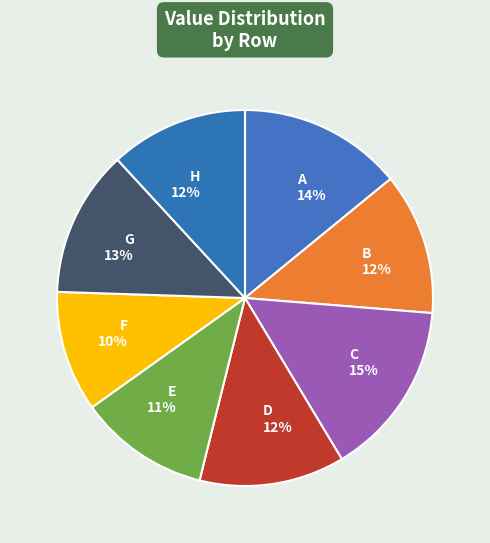

Does H account for over 50% of the chart?

No